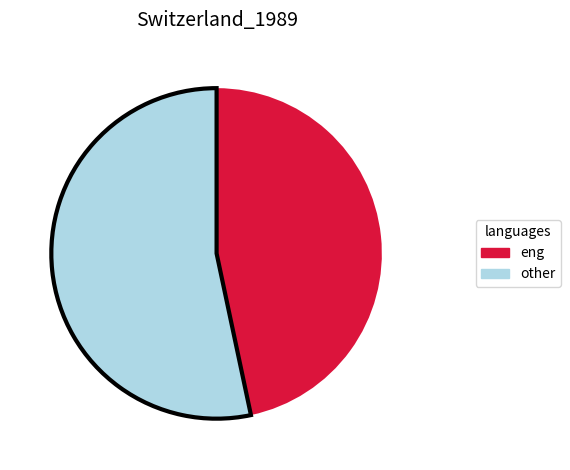

Count the number of slices in the pie.

2